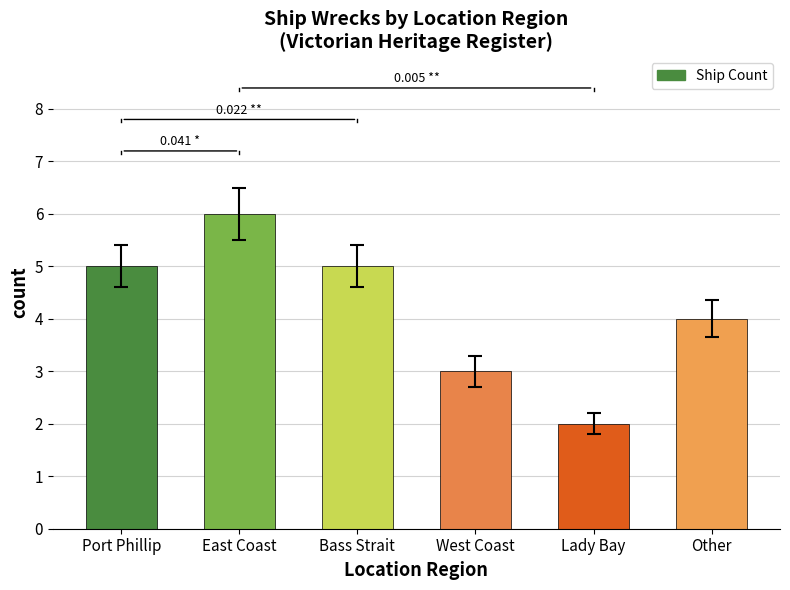

Which category has the lowest value across all series?

Lady Bay